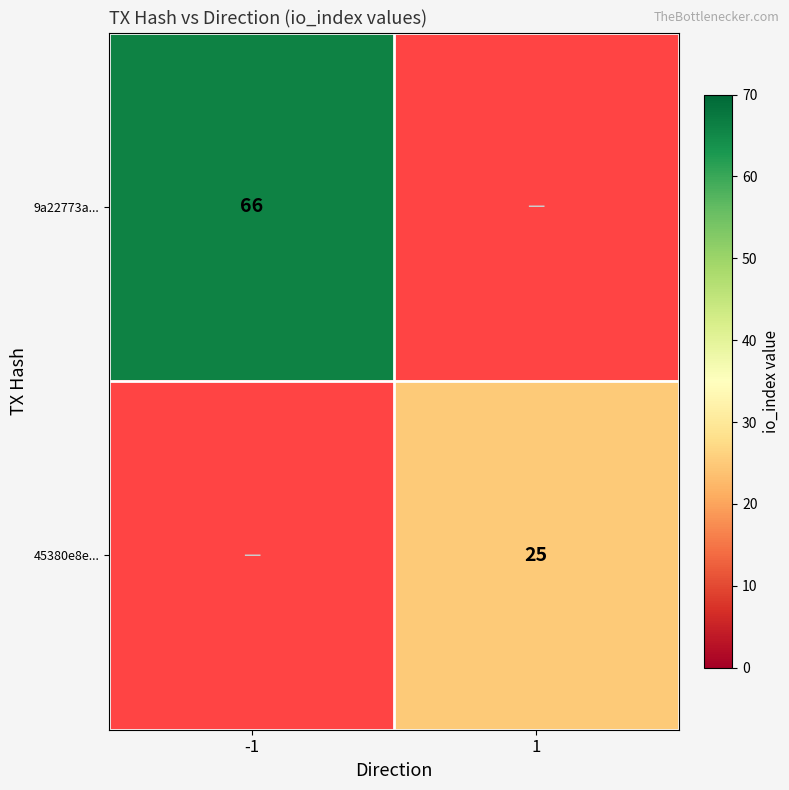

The value of 45380e8e... at 1 is 33. True or false?

False